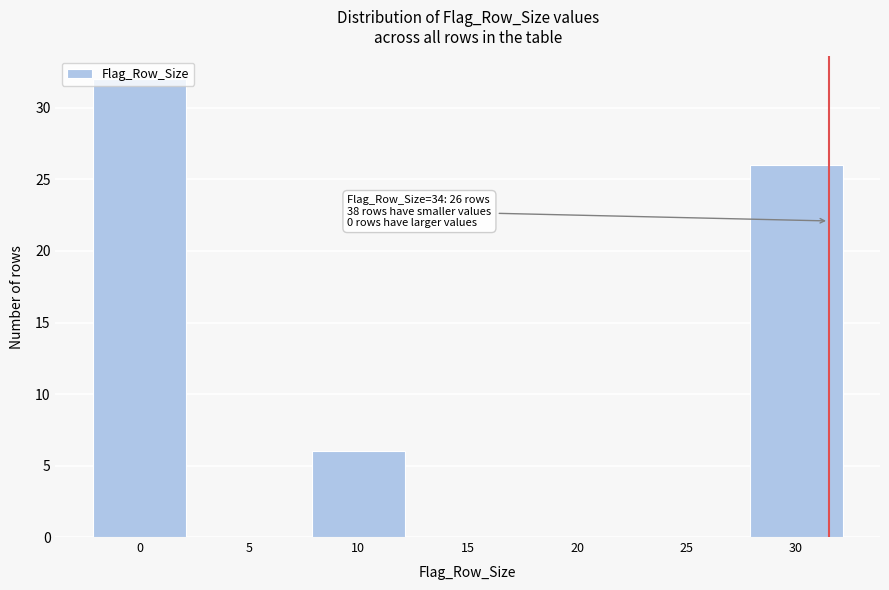

What is the change in value from 5 to 10?

+6